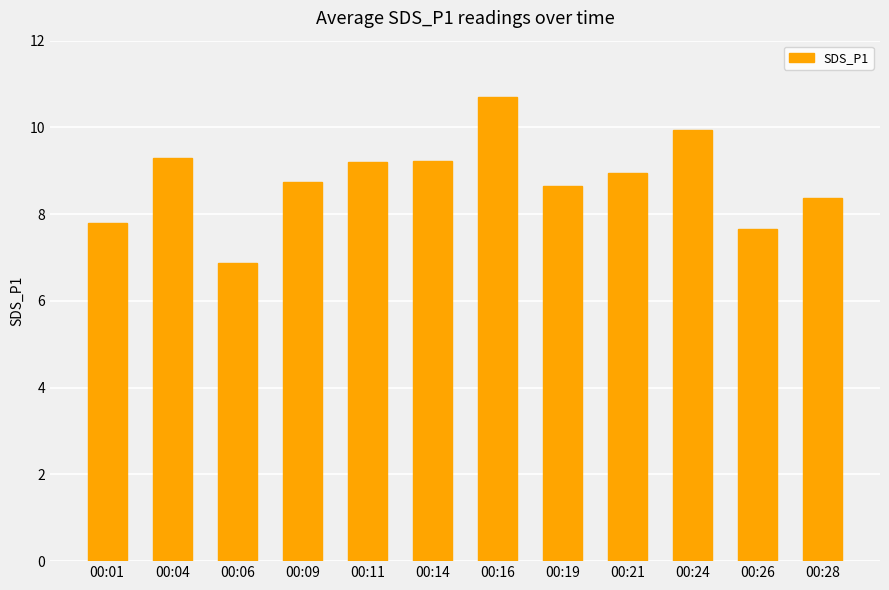

How many series are shown in this chart?

1